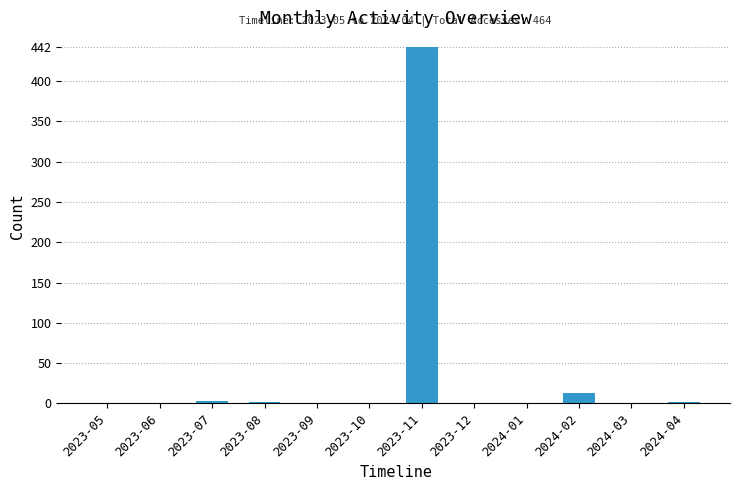

How many categories are shown in the chart?

12